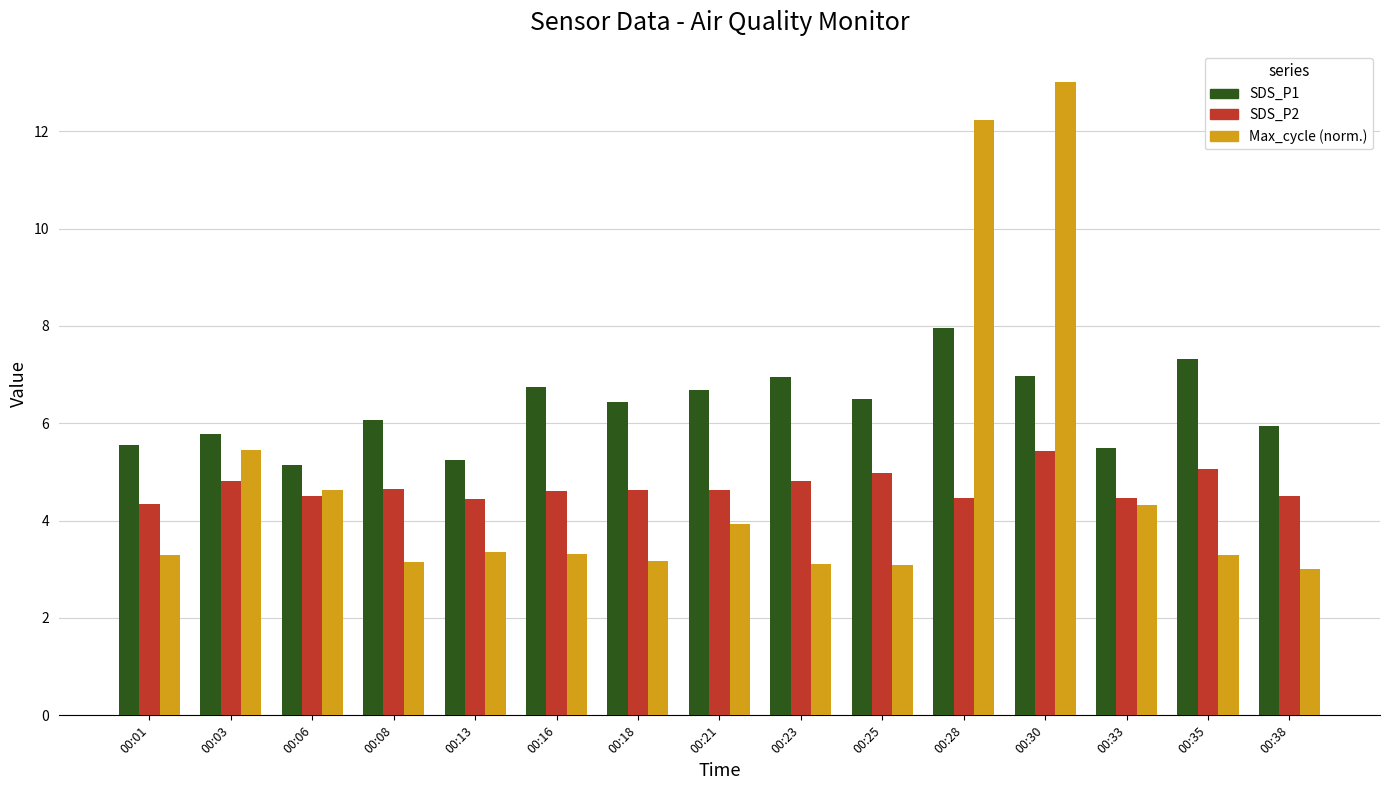

What is the smallest value displayed?

3.0